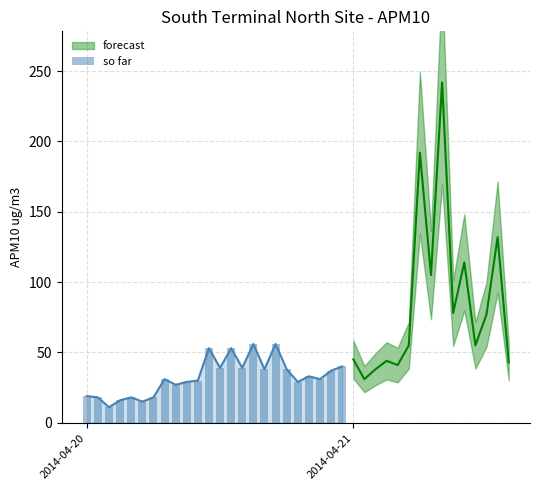

What is the value of the 2nd bar from the left?

18